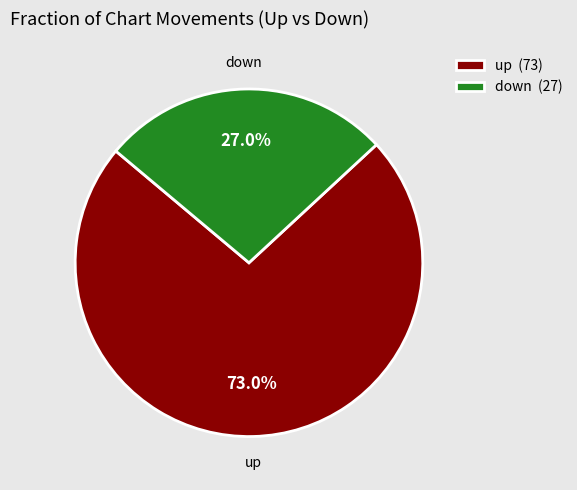

Is there any slice that represents more than half of the pie?

Yes